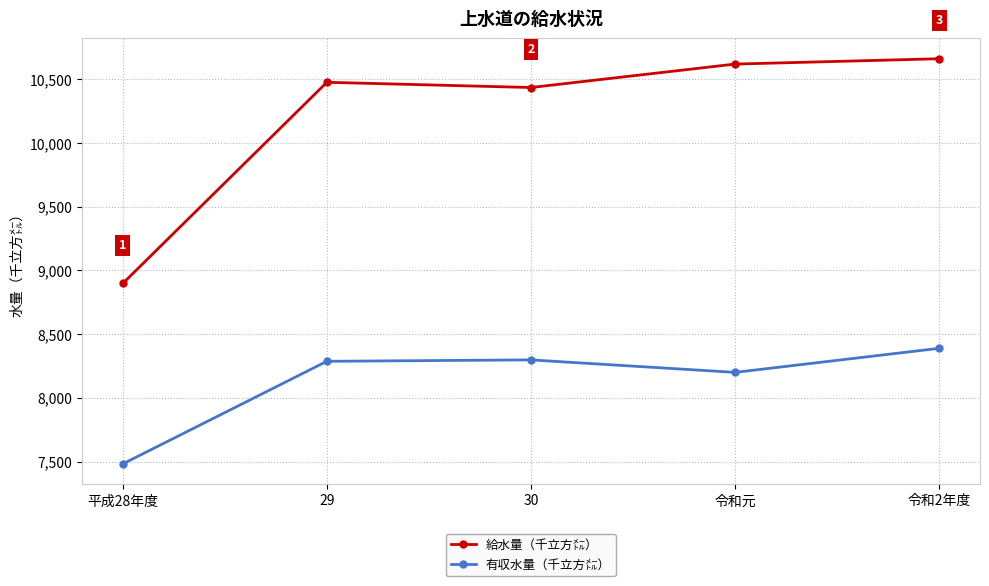

What is the approximate value of 給水量（千立方㍍） at 平成28年度, to the nearest 10?

8900